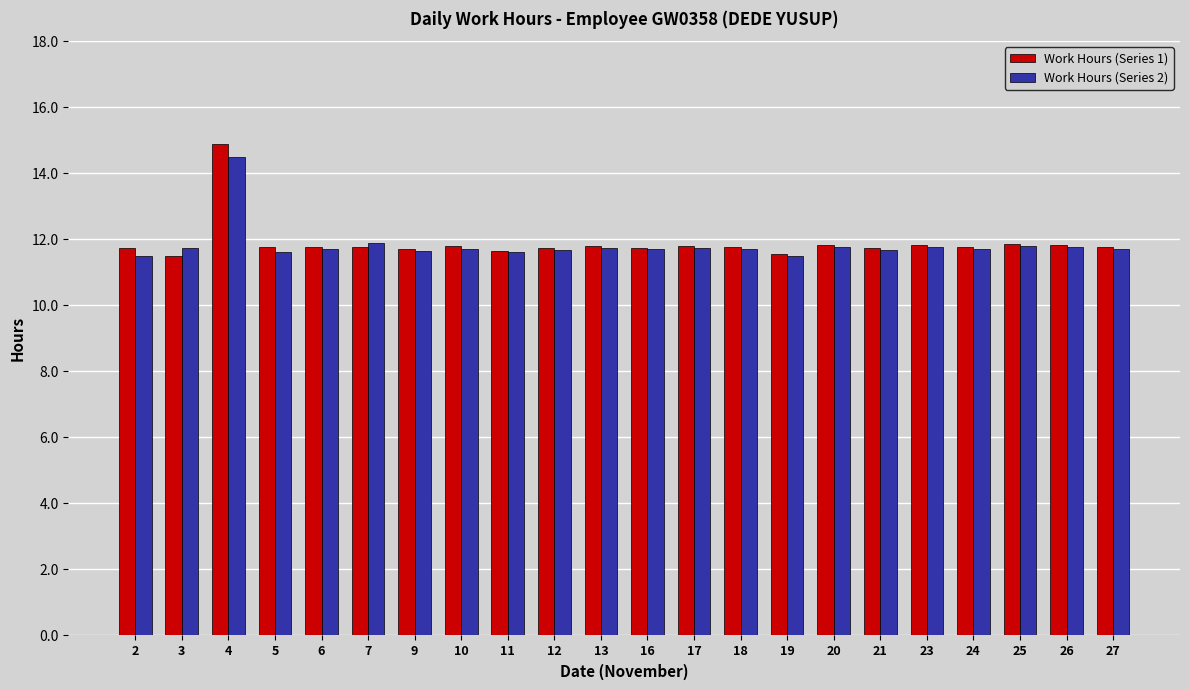

What is the minimum value for Work Hours (Series 1)?

11.5